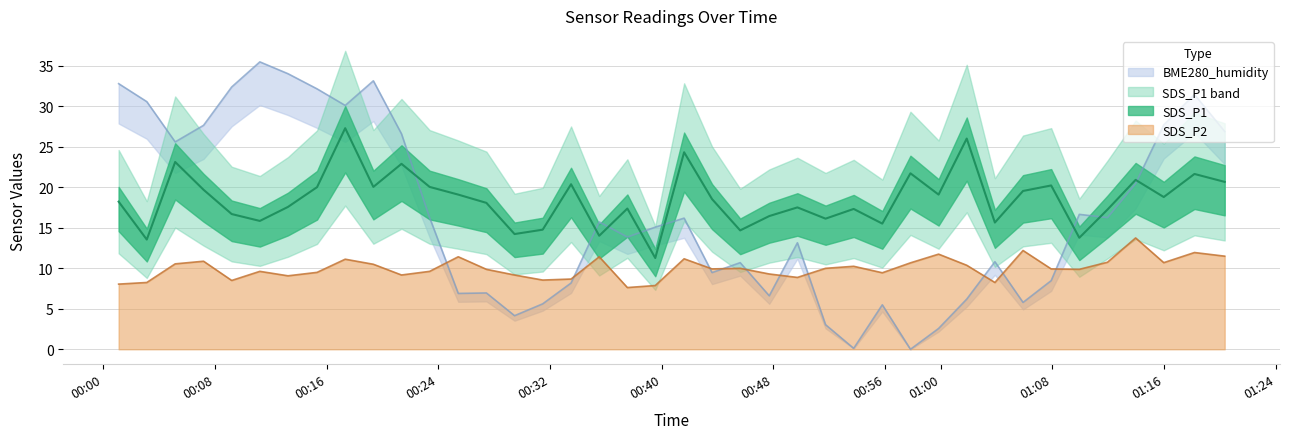

What is the maximum value for SDS_P2?

13.8